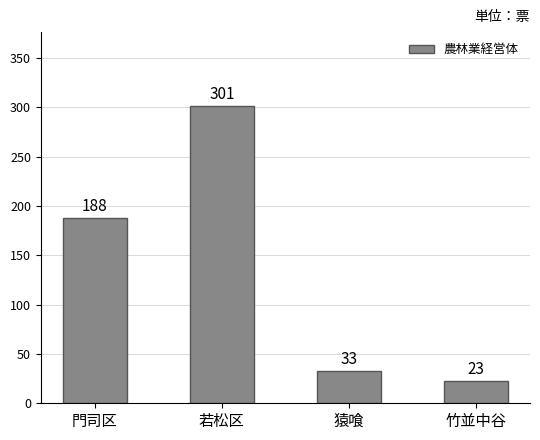

Rank the categories by value from highest to lowest.

若松区, 門司区, 猿喰, 竹並中谷